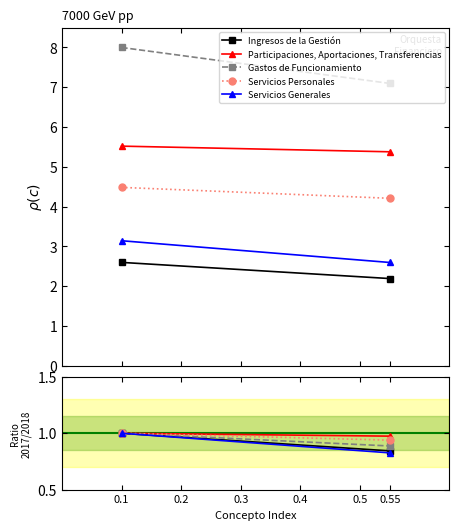

Is the value of Gastos de Funcionamiento at 0.1 greater than the value of Ingresos de la Gestión at 0.55?

Yes